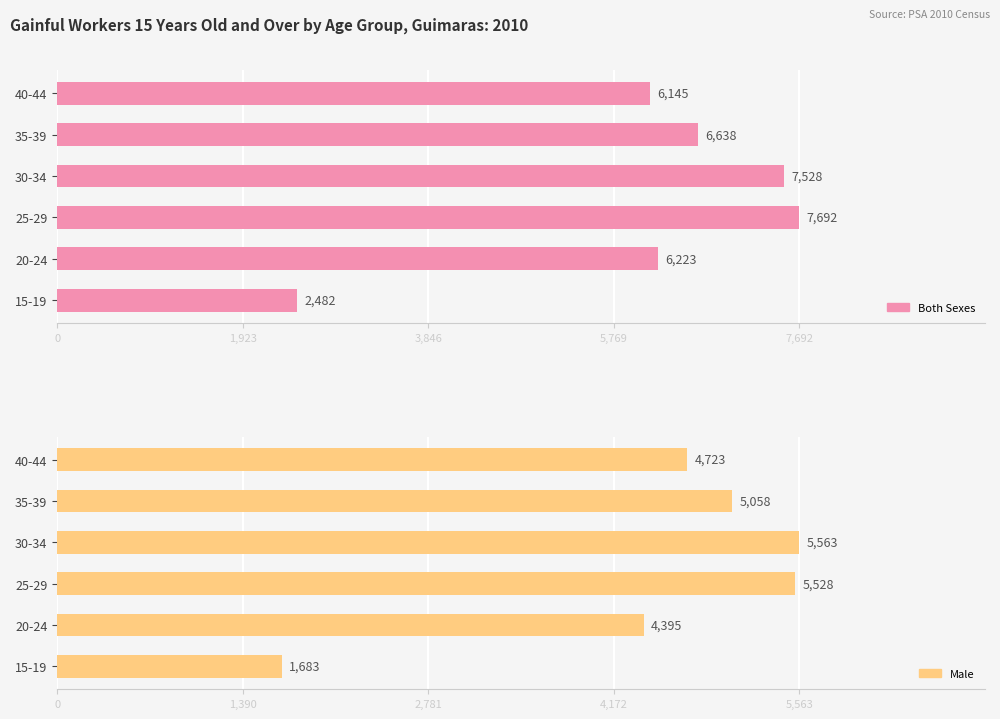

Reading left to right, what are all the values shown in this chart?

Both Sexes: 2482	6223	7692	7528	6638	6145
Male: 1683	4395	5528	5563	5058	4723